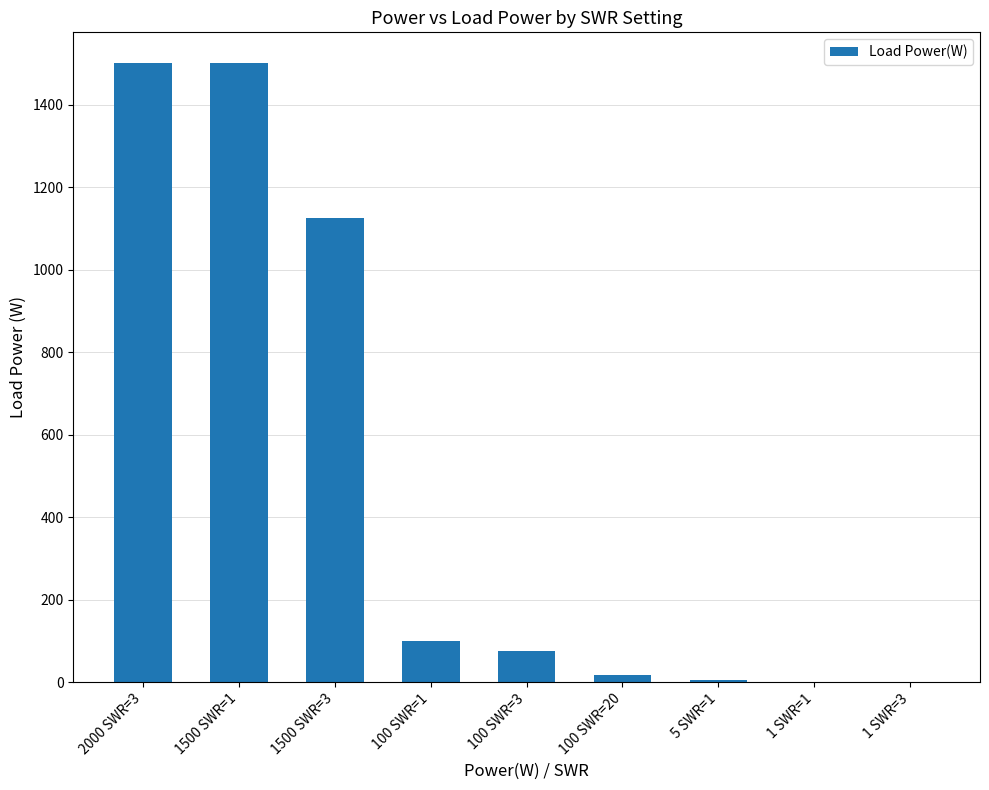

Is it true that the value at 100 SWR=3 is 75.0?

True